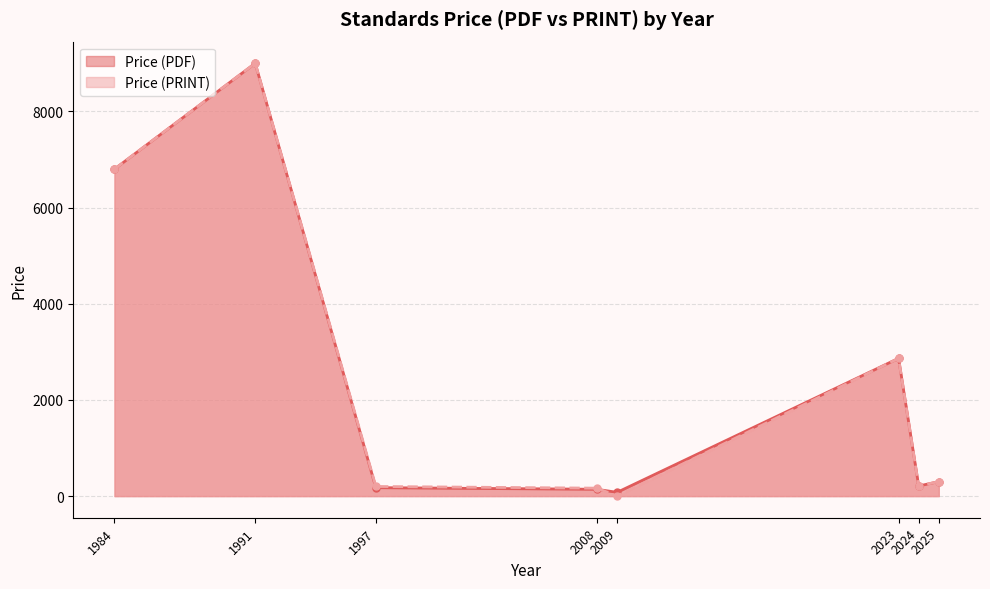

What is the difference between the second highest and minimum values in the Price (PRINT) series?

6800.0